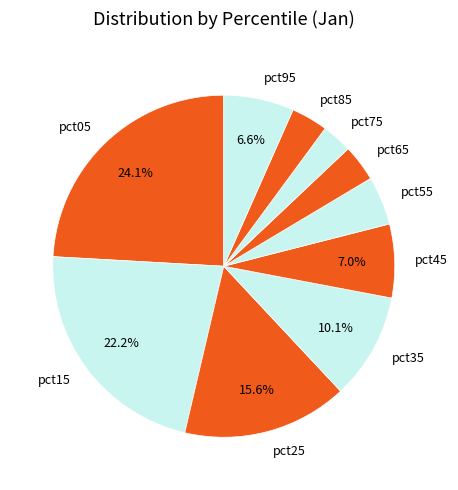

Which category has the biggest portion of the pie?

pct05